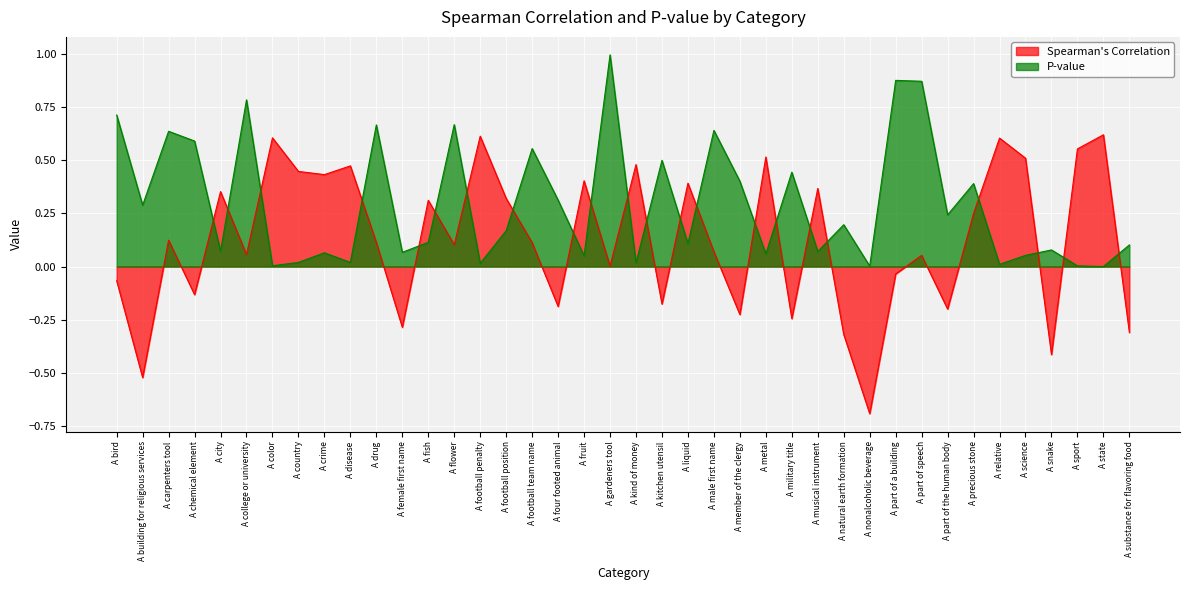

What are all the series names shown in the legend?

Spearman's Correlation, P-value